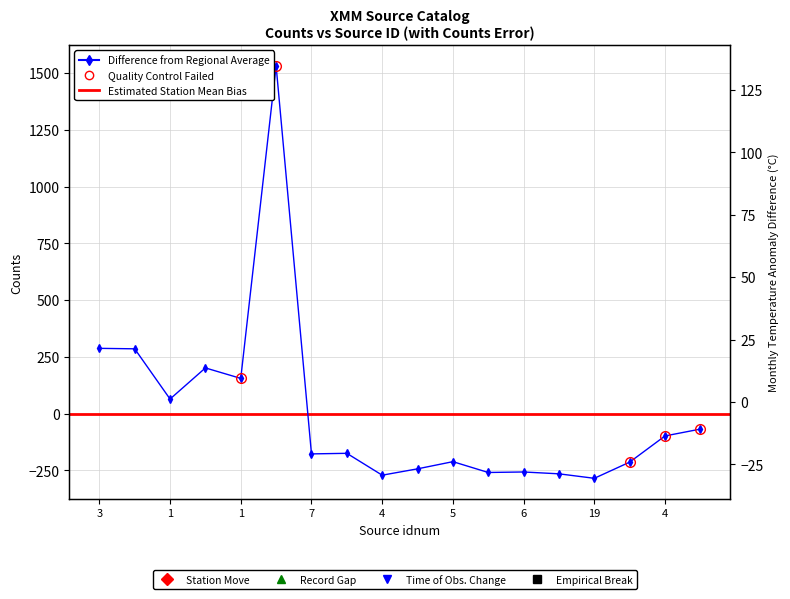

How many distinct data groups are displayed?

2